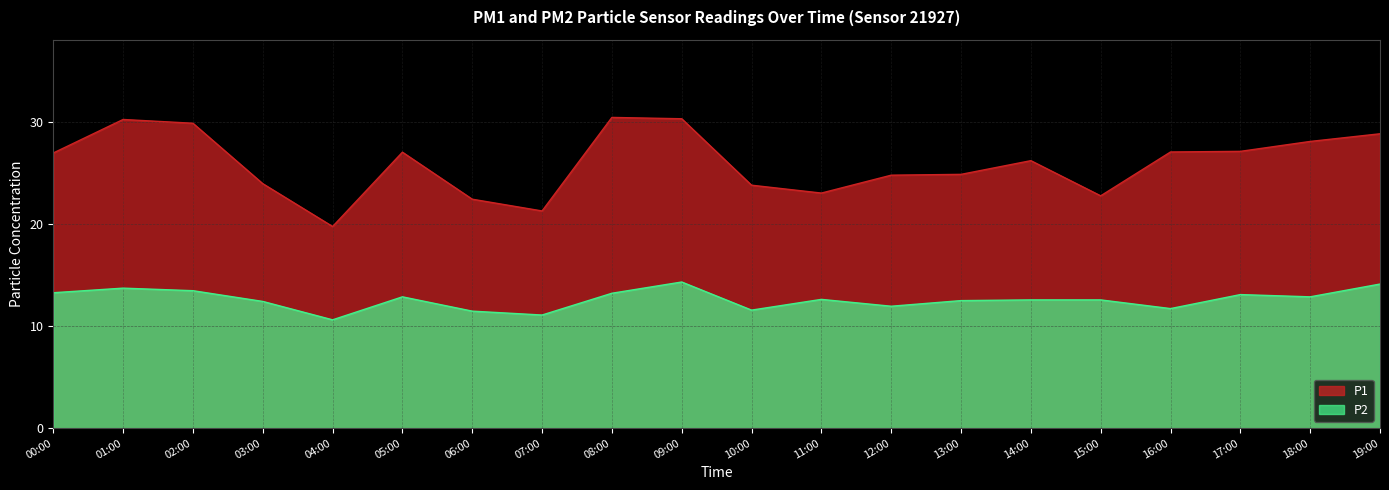

True or false: P2 and P1 intersect in this chart.

False